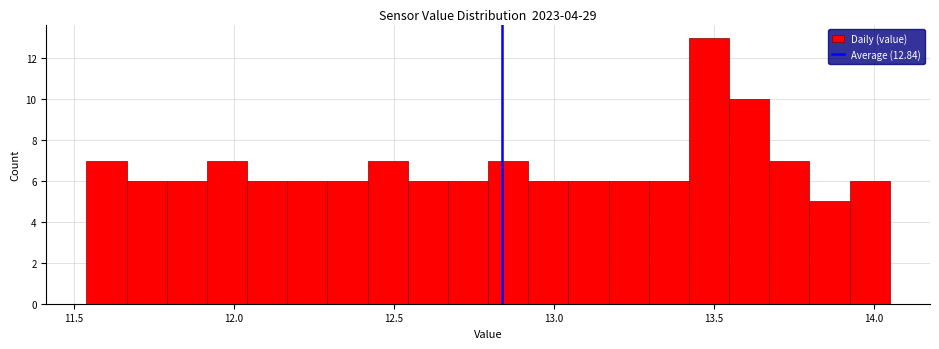

Around what value on the x-axis is the tallest bar? Give the approximate position of its centre, as read against the axis.

13.50